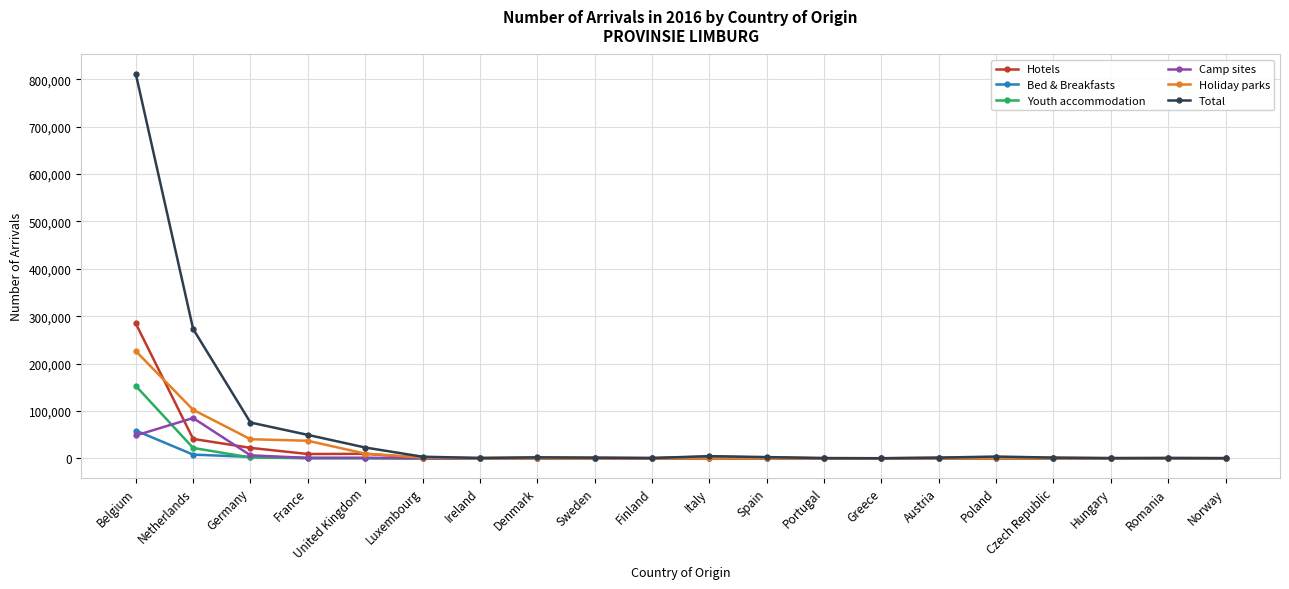

Which series has the largest range (max minus min)?

Total